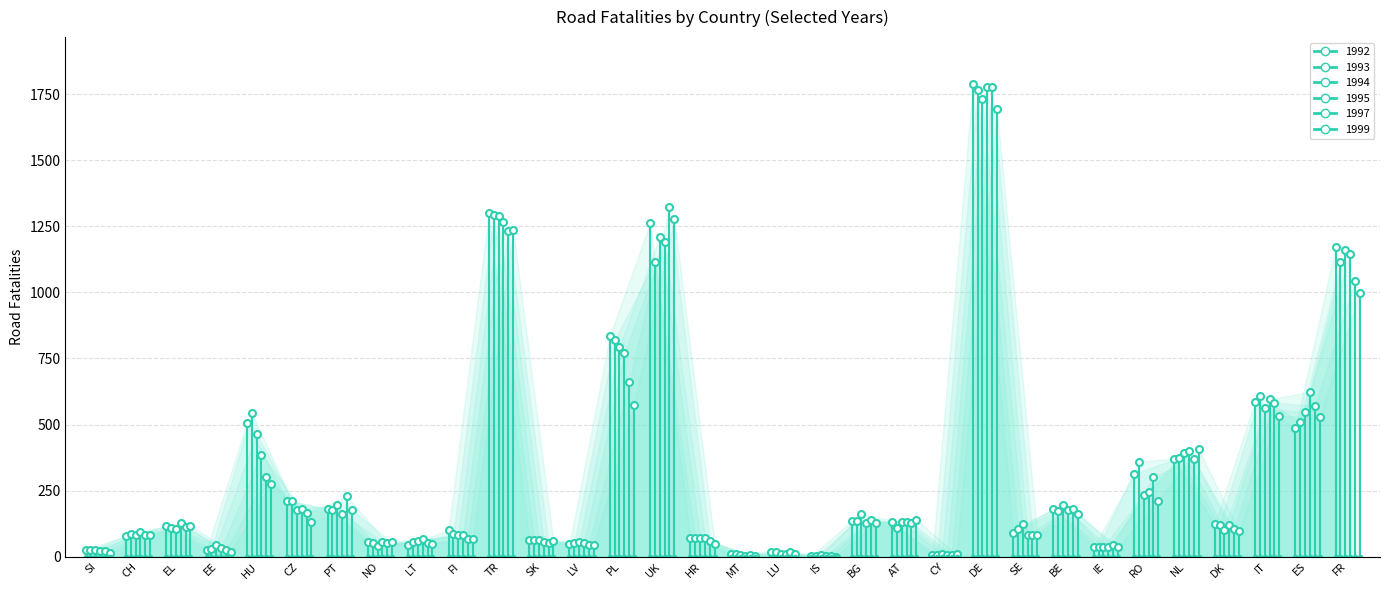

What is the difference between the 1993 values at MT and IE?

29